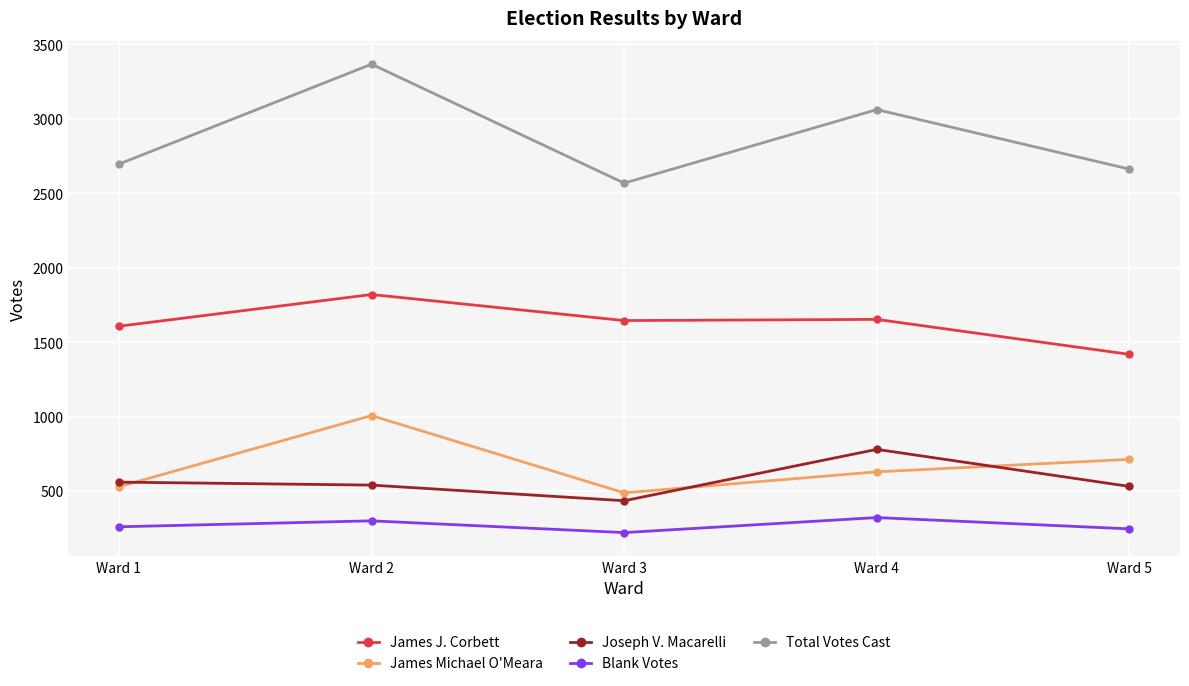

Rank the series by their maximum value, from highest to lowest.

Total Votes Cast, James J. Corbett, James Michael O'Meara, Joseph V. Macarelli, Blank Votes